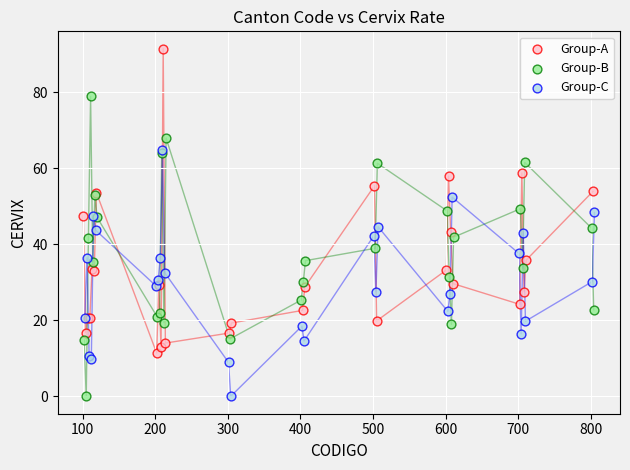

Which series reaches the maximum Y coordinate?

Group-A